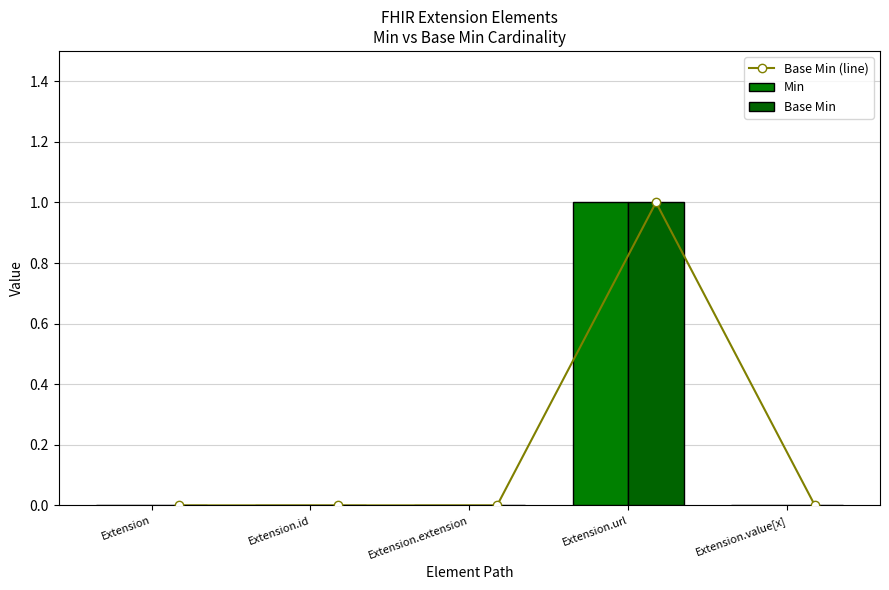

Reading right to left, extract all data points from this chart.

Base Min (line): Extension.value[x]=0	Extension.url=1	Extension.extension=0	Extension.id=0	Extension=0
Min: Extension.value[x]=0	Extension.url=1	Extension.extension=0	Extension.id=0	Extension=0
Base Min: Extension.value[x]=0	Extension.url=1	Extension.extension=0	Extension.id=0	Extension=0